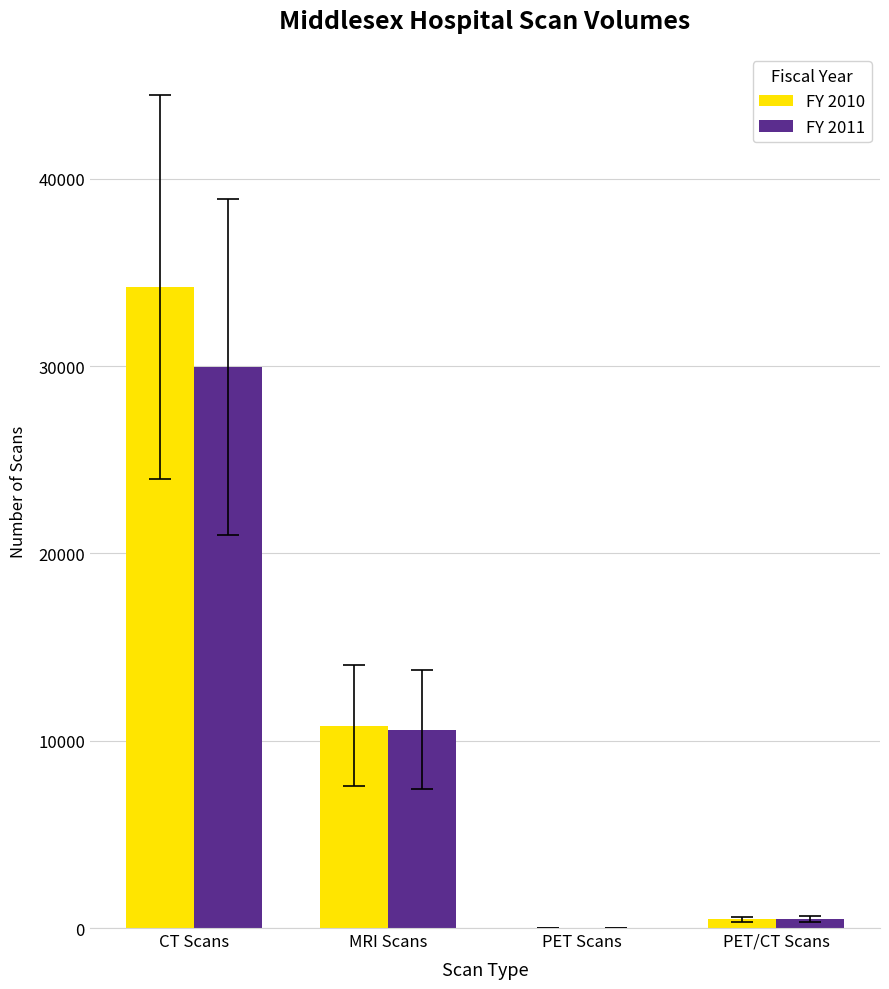

Does the chart contain stacked bars?

No